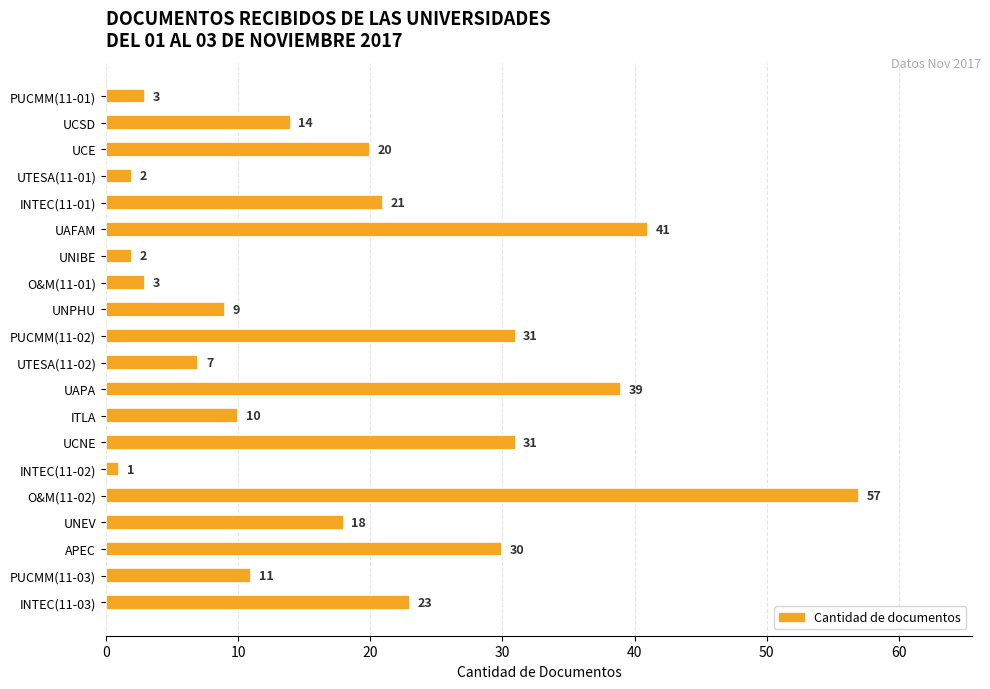

What is the sum of all values?

373